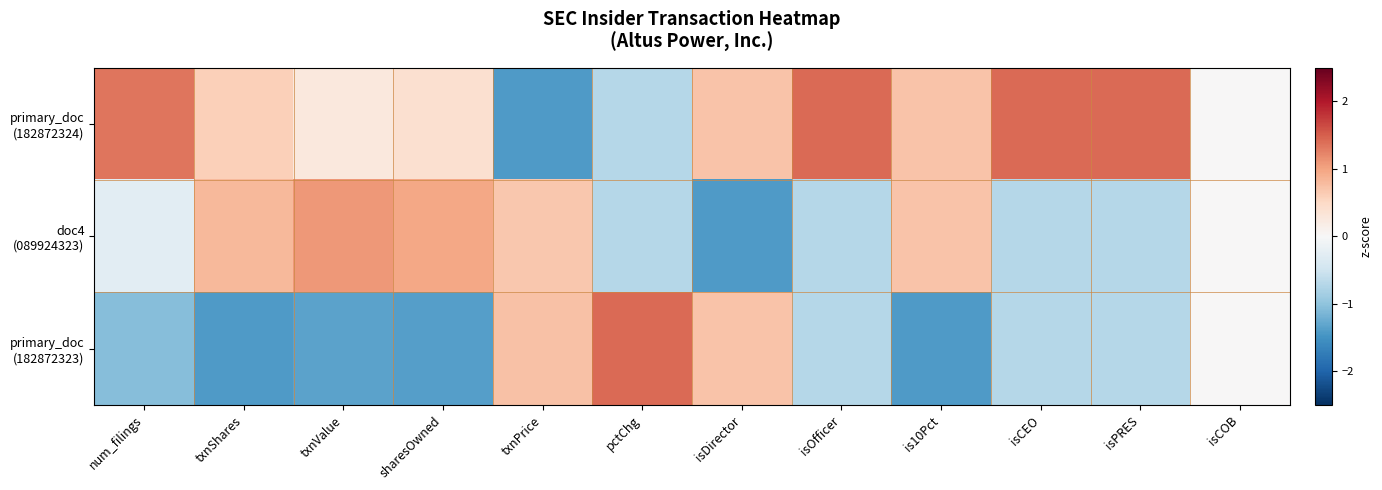

Which has a higher value, txnValue or isDirector?

isDirector